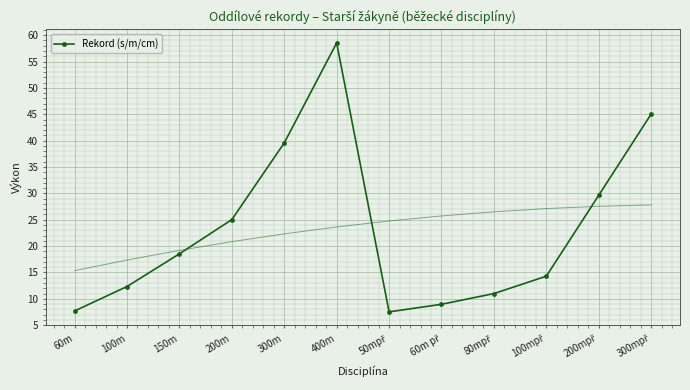

What is the difference between the second highest and minimum values?

37.5